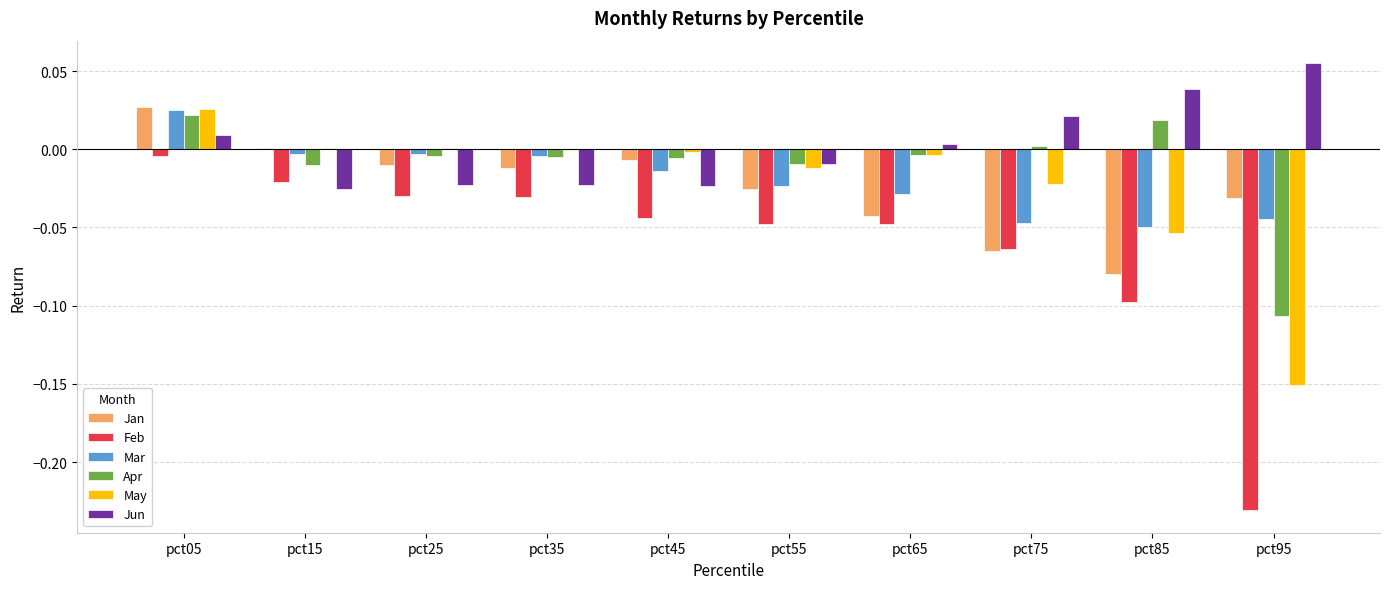

Between pct05 and pct65, which series saw the biggest shift?

Jan